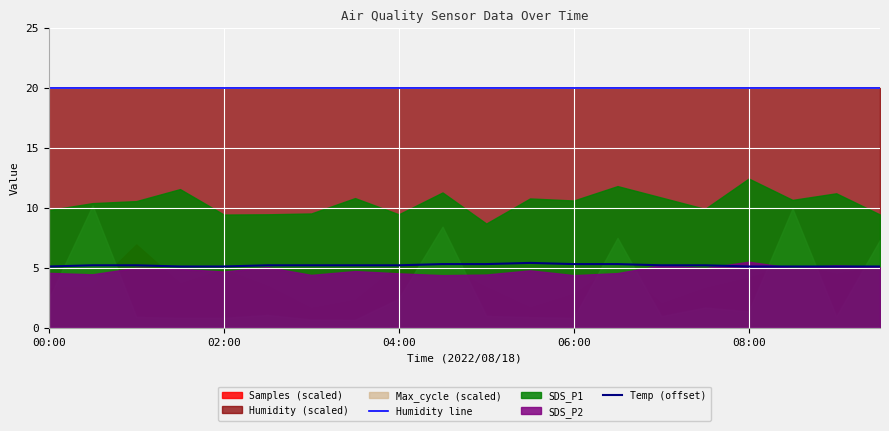

What is the difference between the second highest and second lowest values in the Temp (offset) series?

0.2